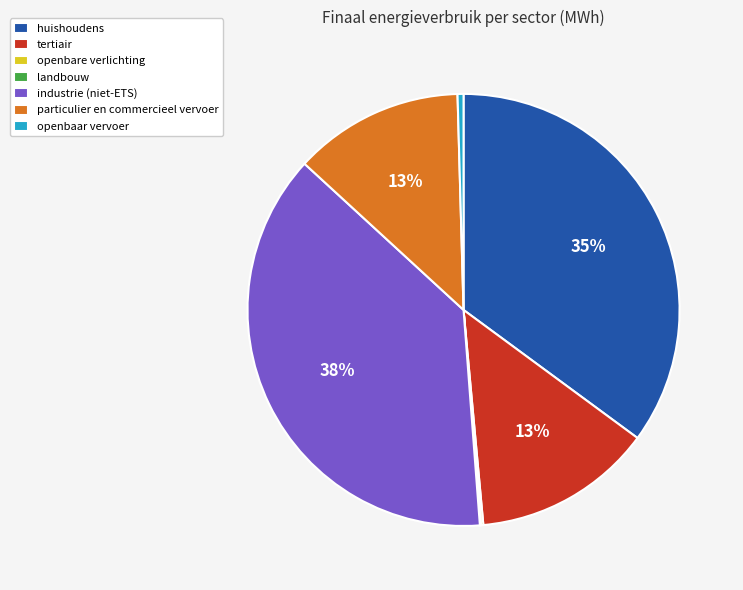

Do tertiair and huishoudens together represent more than half of the pie?

No